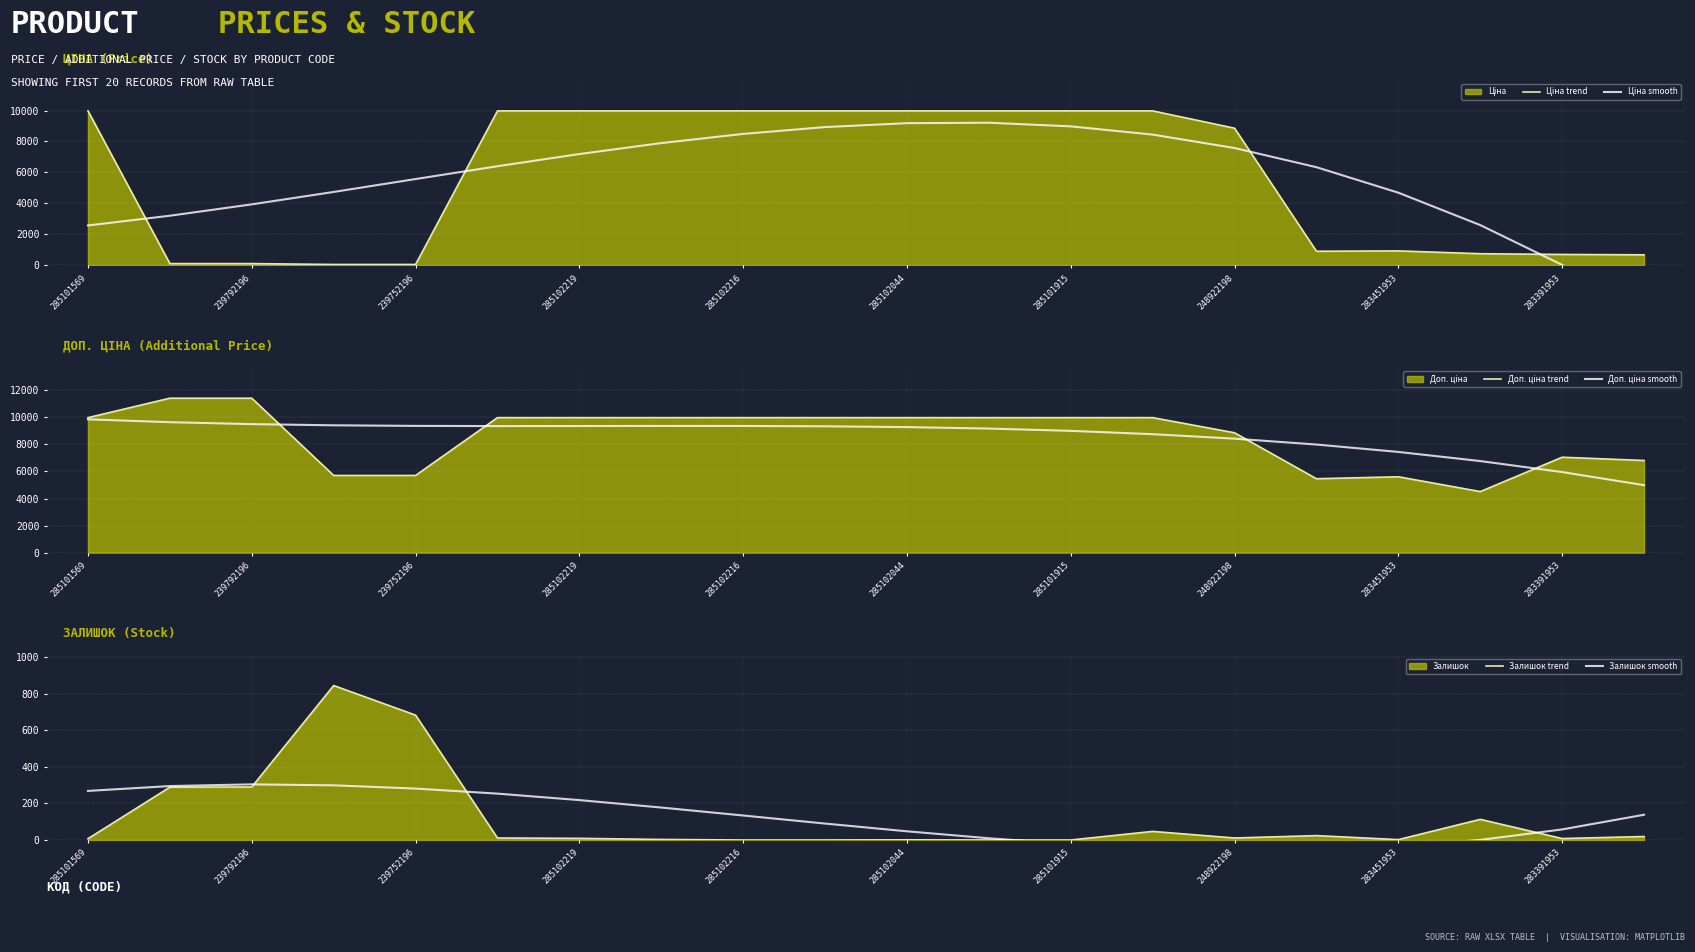

The Залишок trend series shows 0 at 285101915. True or false?

True